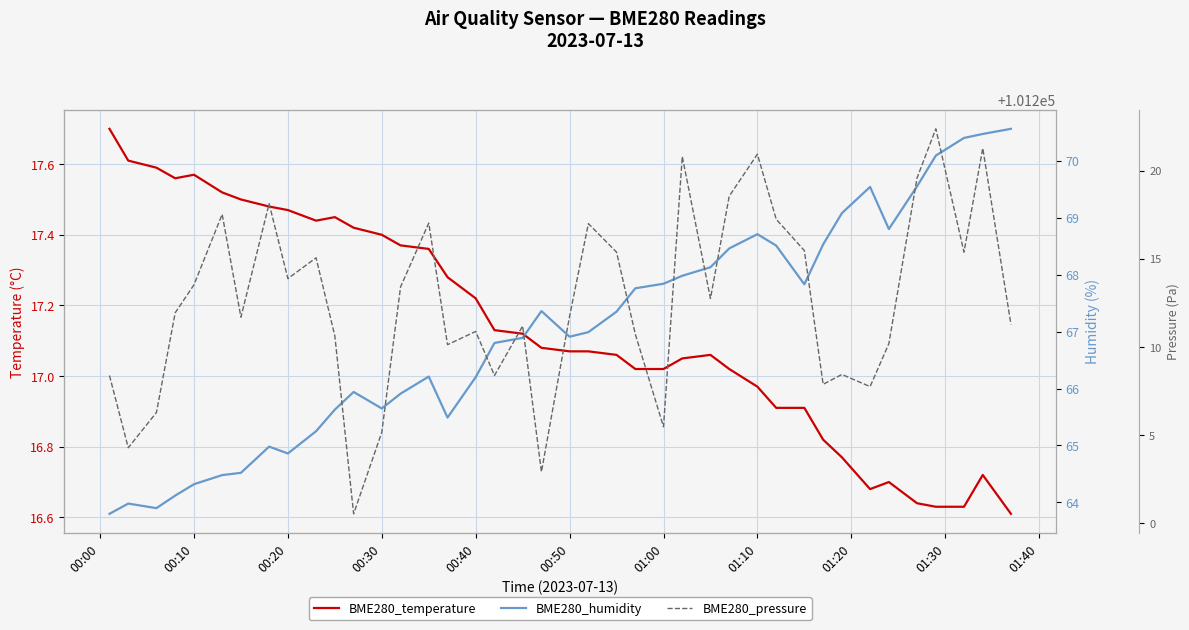

What is the label of the 4th point from the left?

00:30